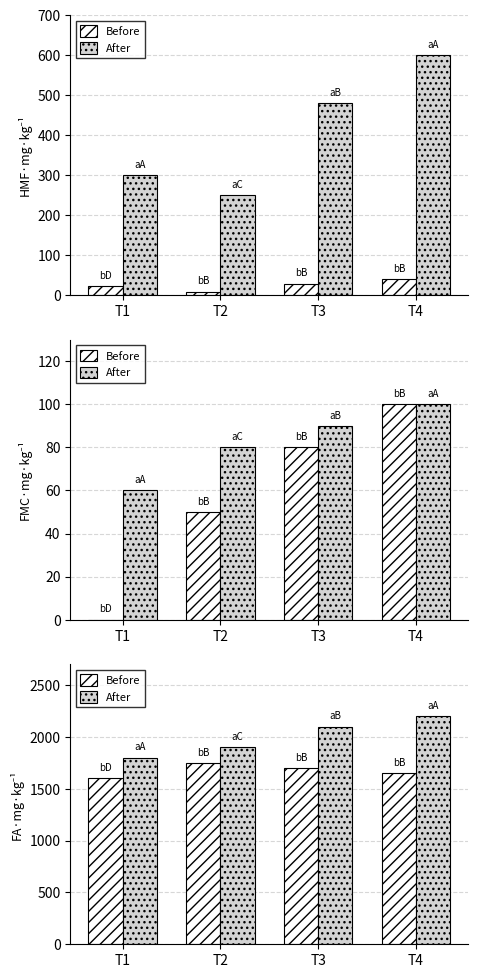

What is the minimum value for After?

1800